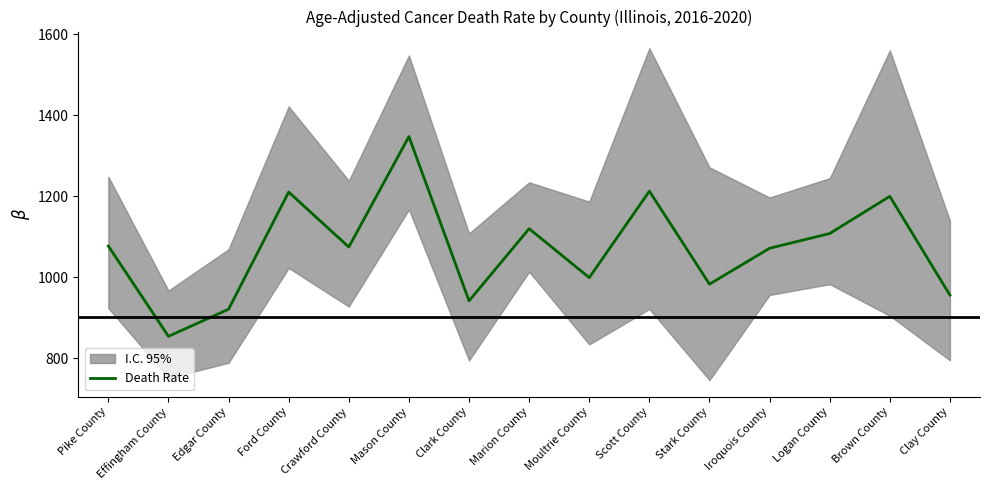

What is the label of the 8th point from the right?

Marion County